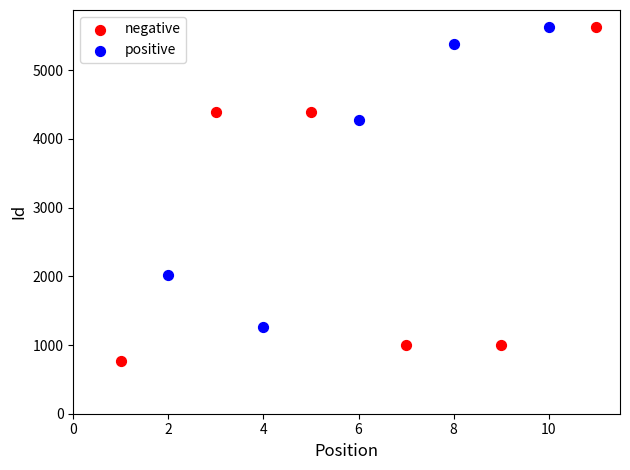

Which series has the widest spread of Y values?

negative